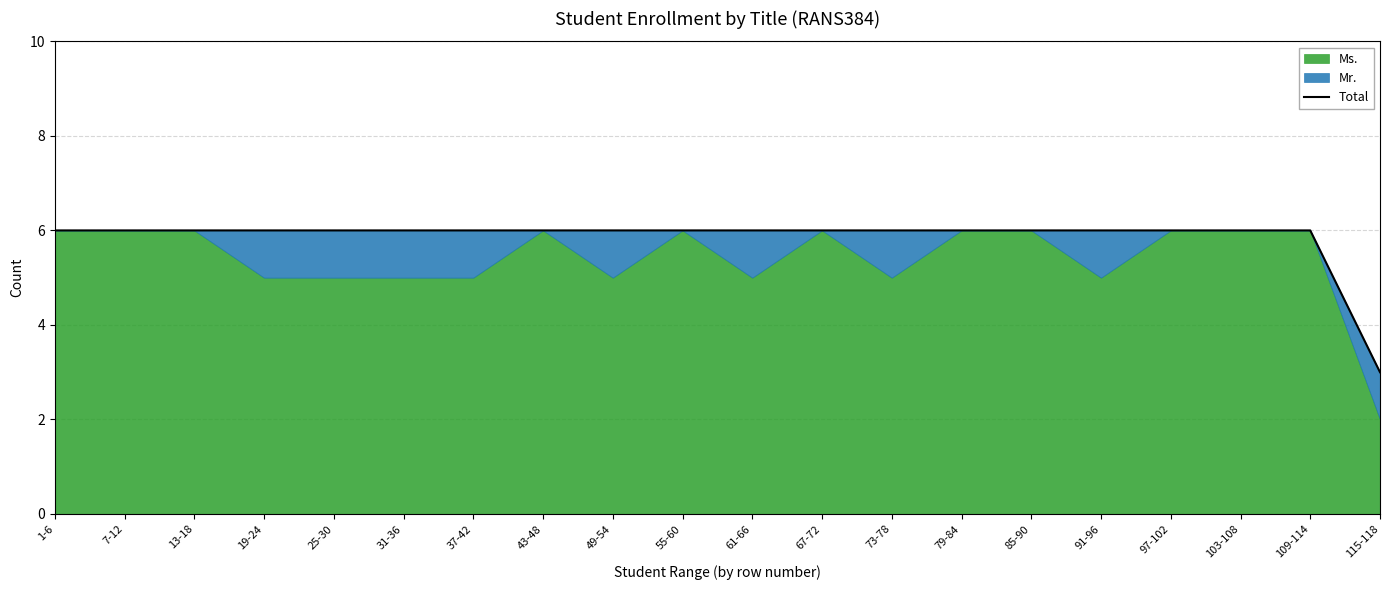

What is the label of the 16th point from the right?

25-30